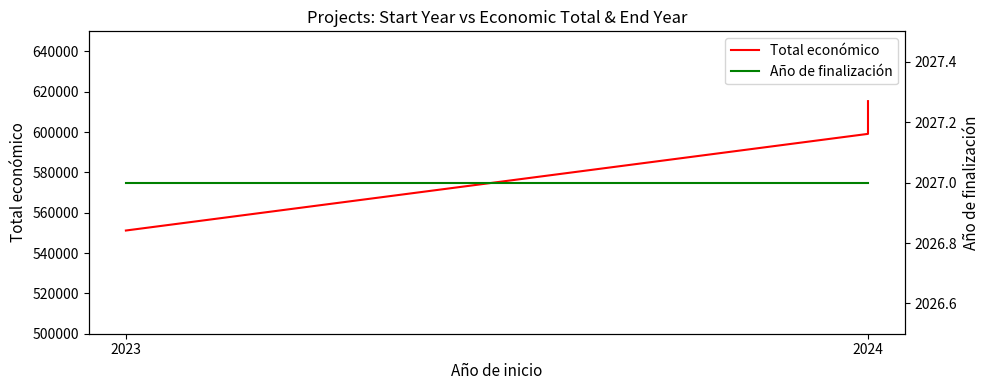

What is the spread (max minus min) of values at 2023?

549169